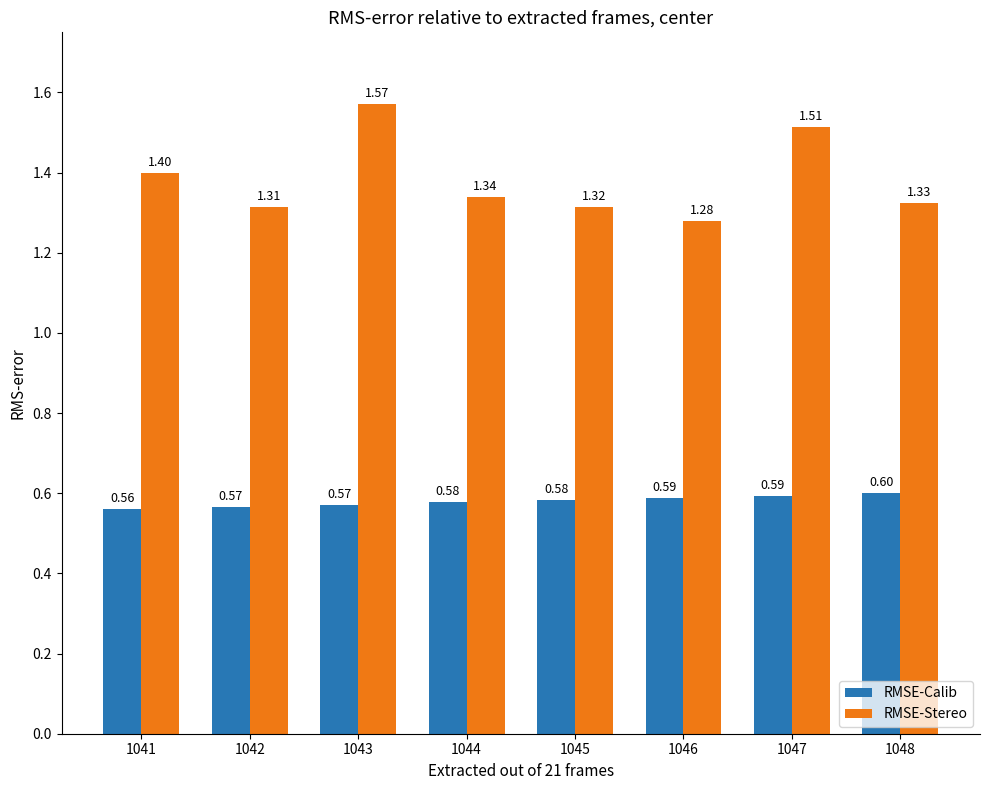

Does the chart contain any negative values?

No